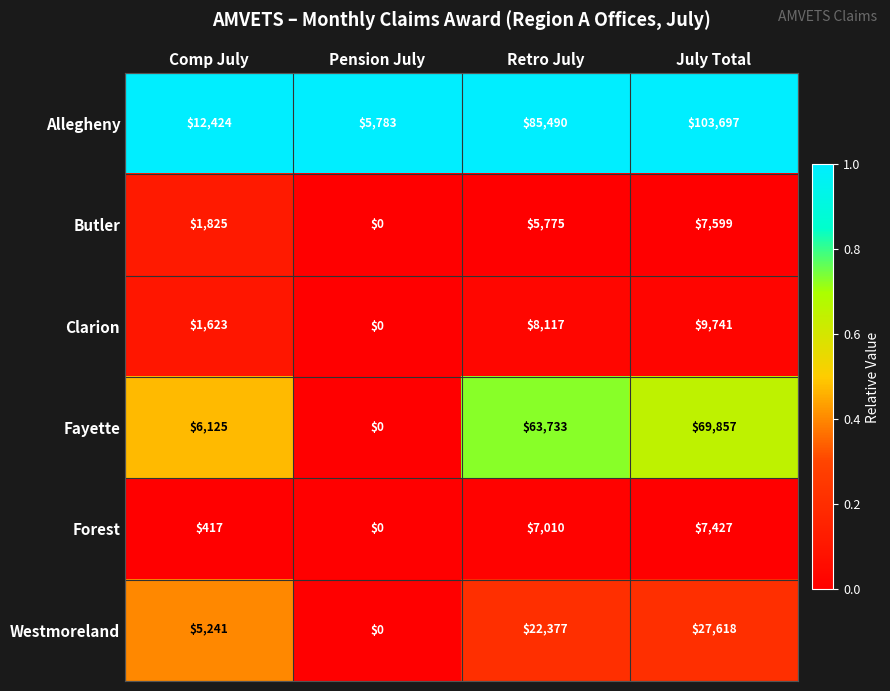

What is the total value across all series at Pension July?

5783